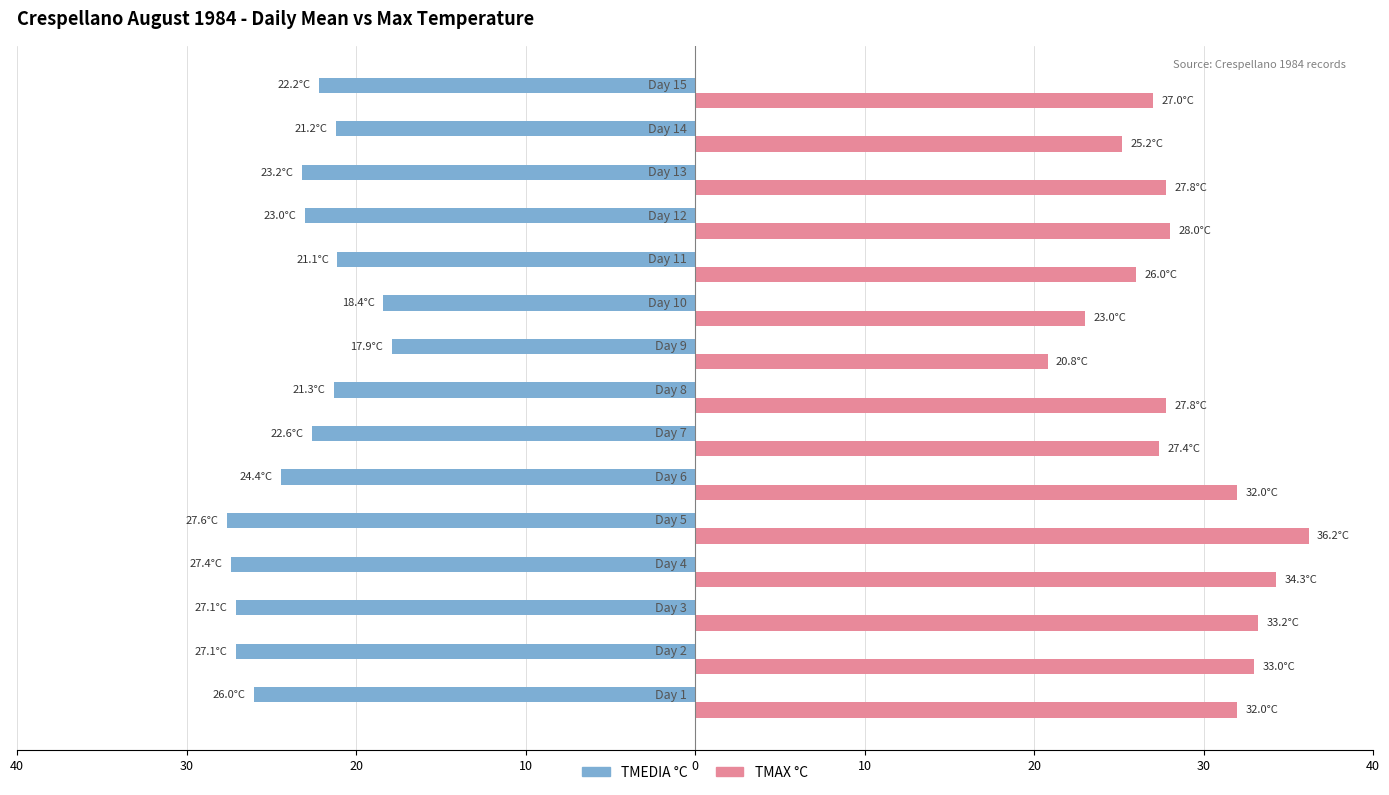

What is the maximum value shown in the chart?

36.2